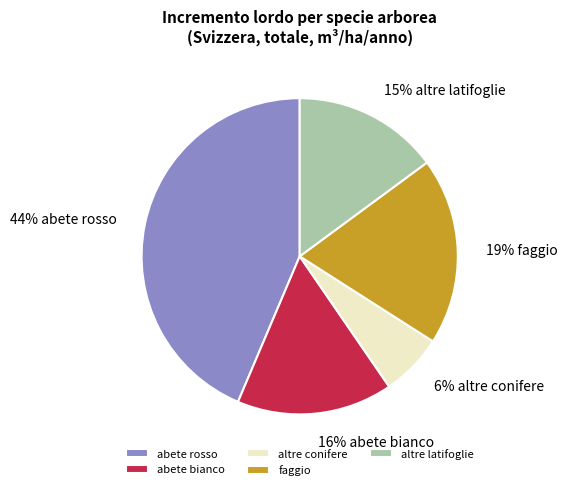

How many slices are in this pie chart?

5